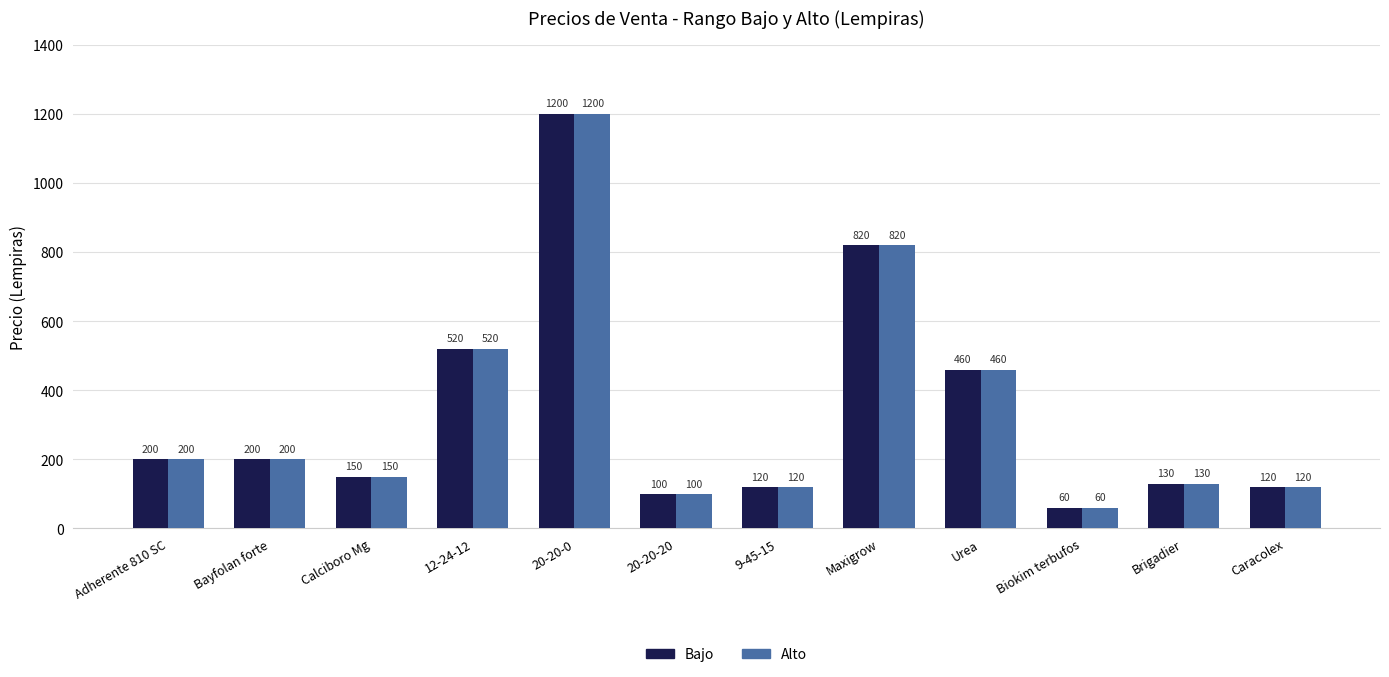

How many data points does each series have?

12